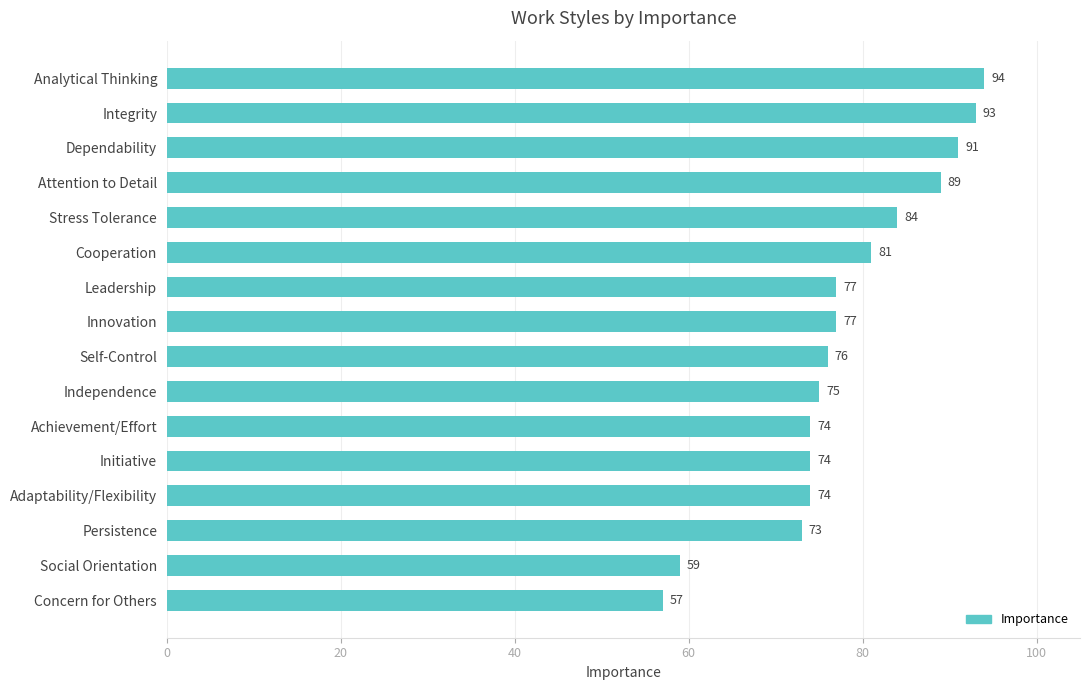

The chart shows a value of 46 at Independence. True or false?

False